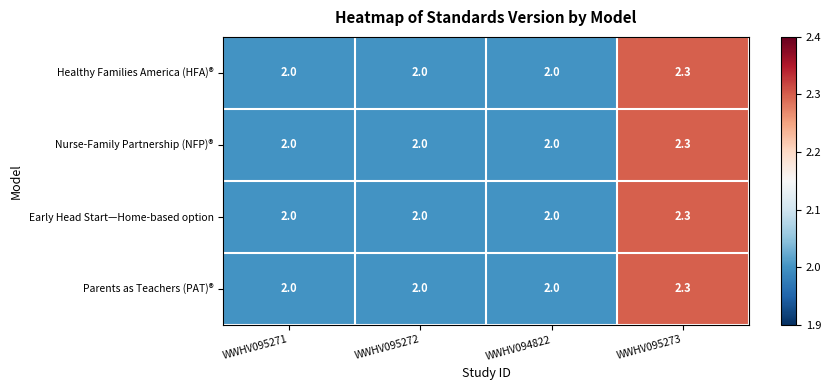

Is it true that Parents as Teachers (PAT)® equals 0.9 at WWHV095272?

False